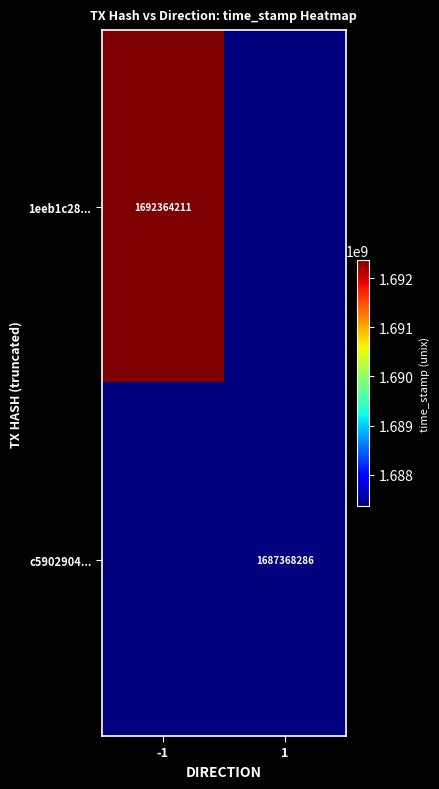

Is it true that 1eeb1c28... equals 2974497935 at -1?

False